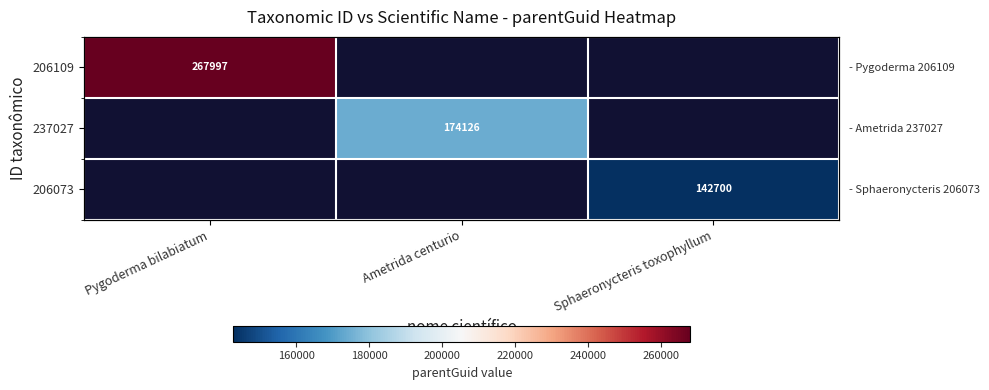

True or false: 237027 has a value of 0 at Sphaeronycteris toxophyllum.

True